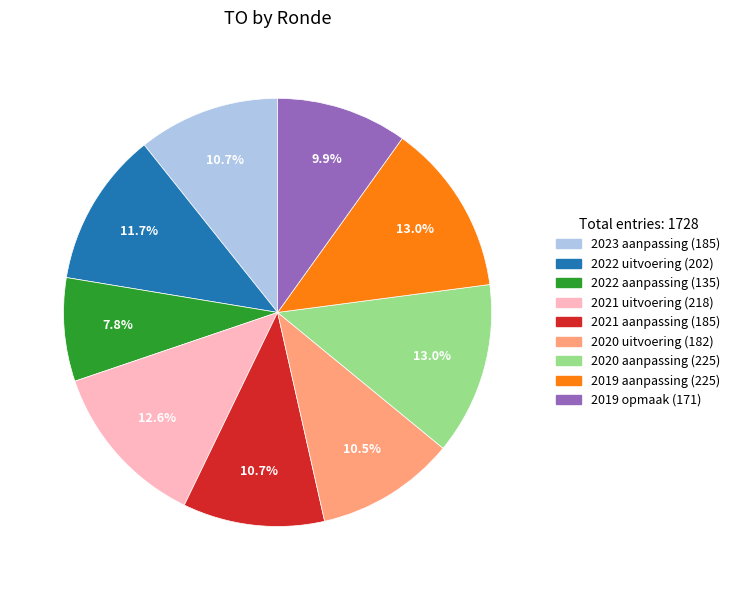

Does 2019 opmaak account for over 50% of the chart?

No